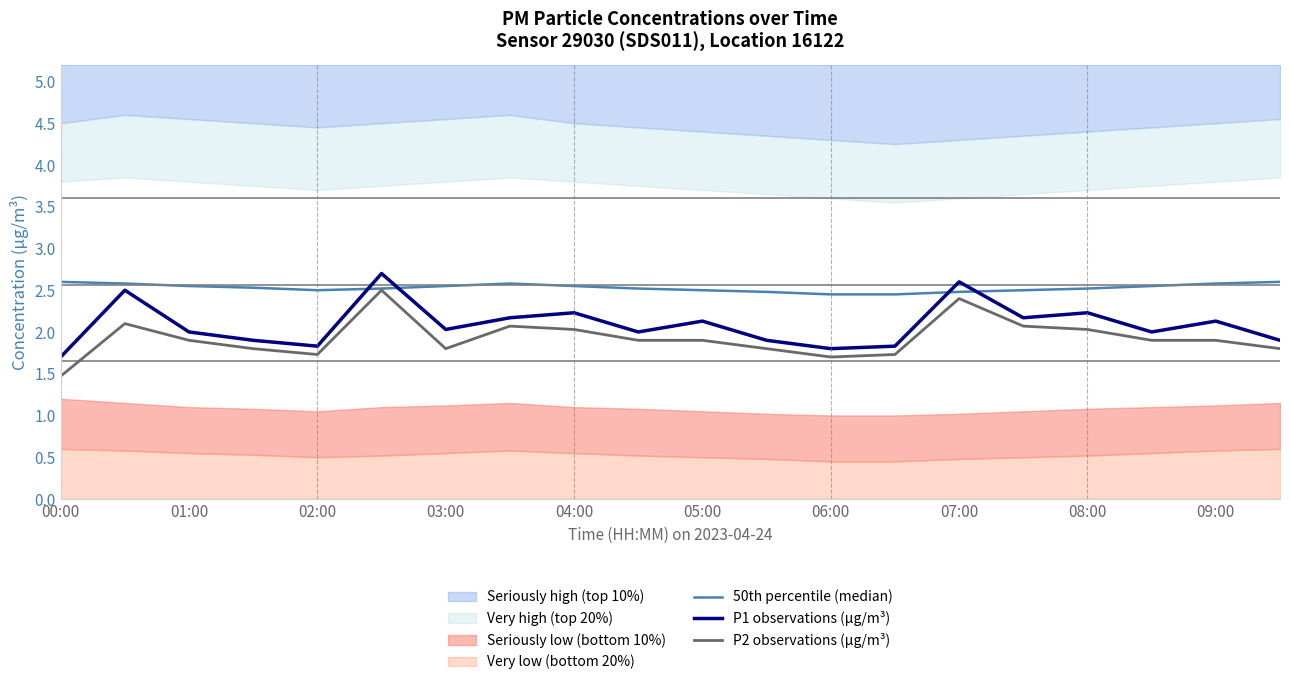

What is the approximate value of P2 observations (µg/m³) at 05:00?

1.9